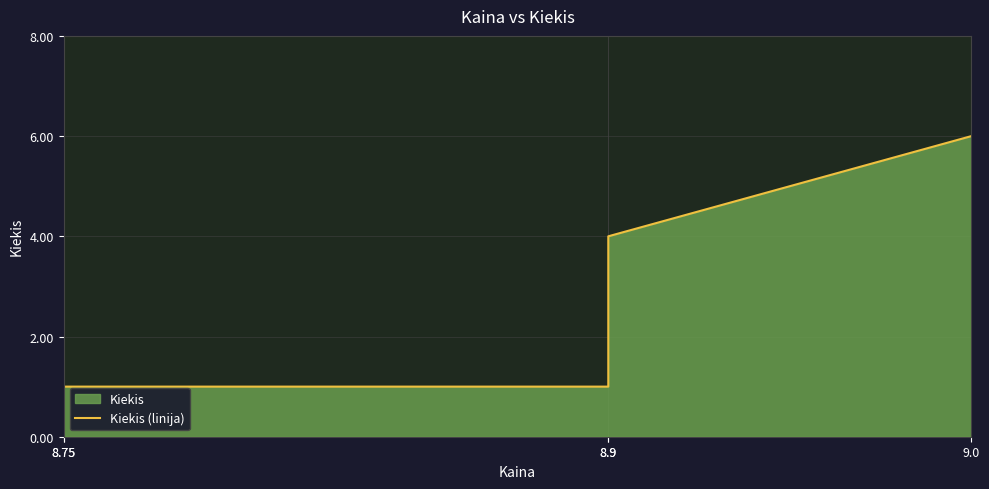

Read the value at 8.9.

4